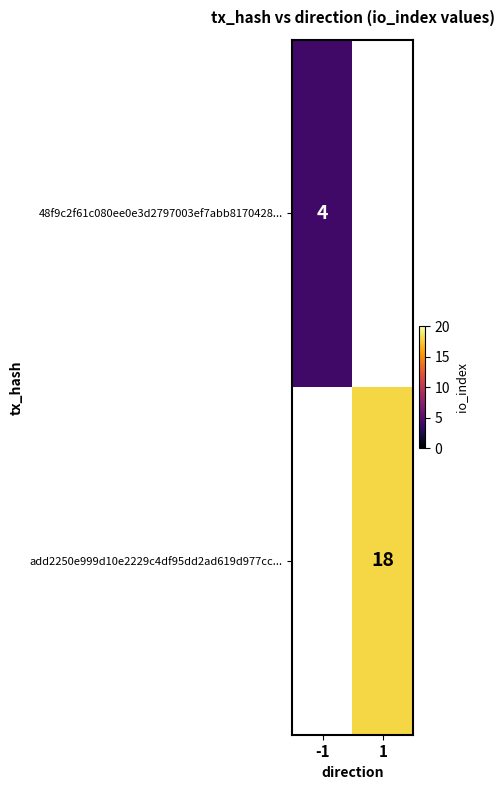

At how many categories does at least one series exceed 15?

1